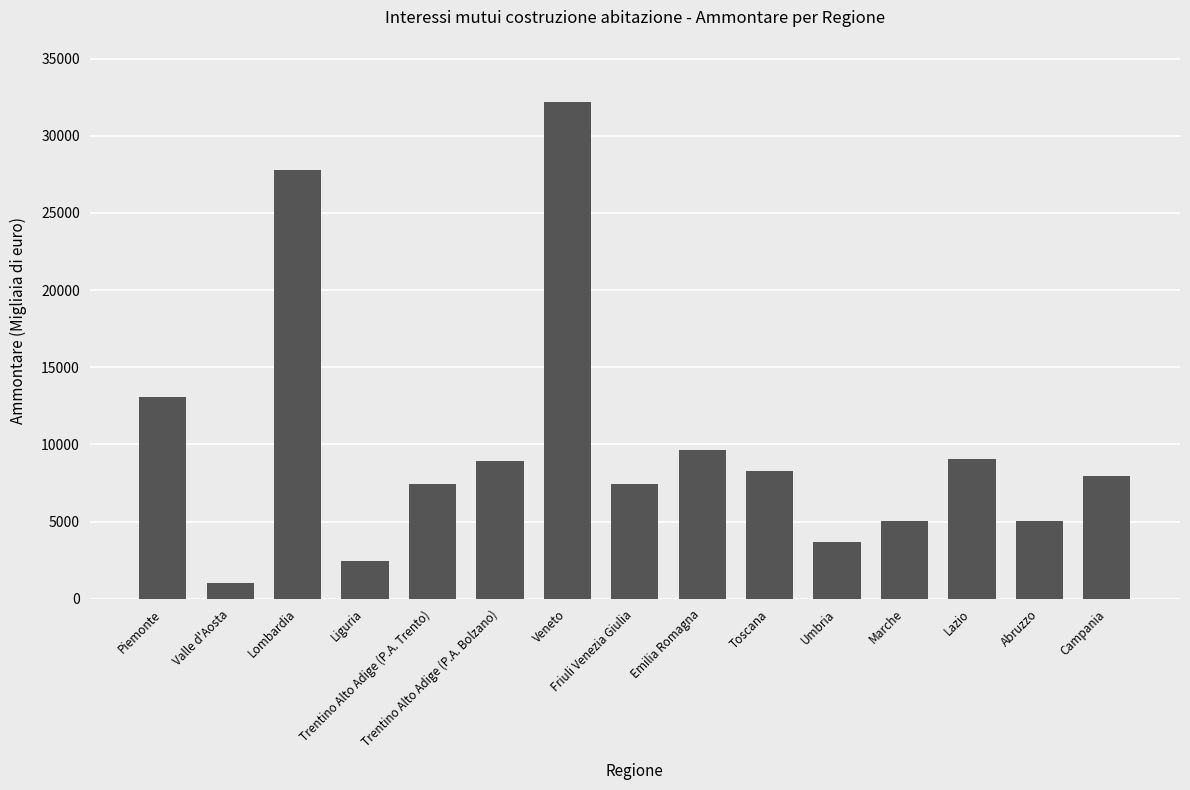

What is the sum of all values?

148918